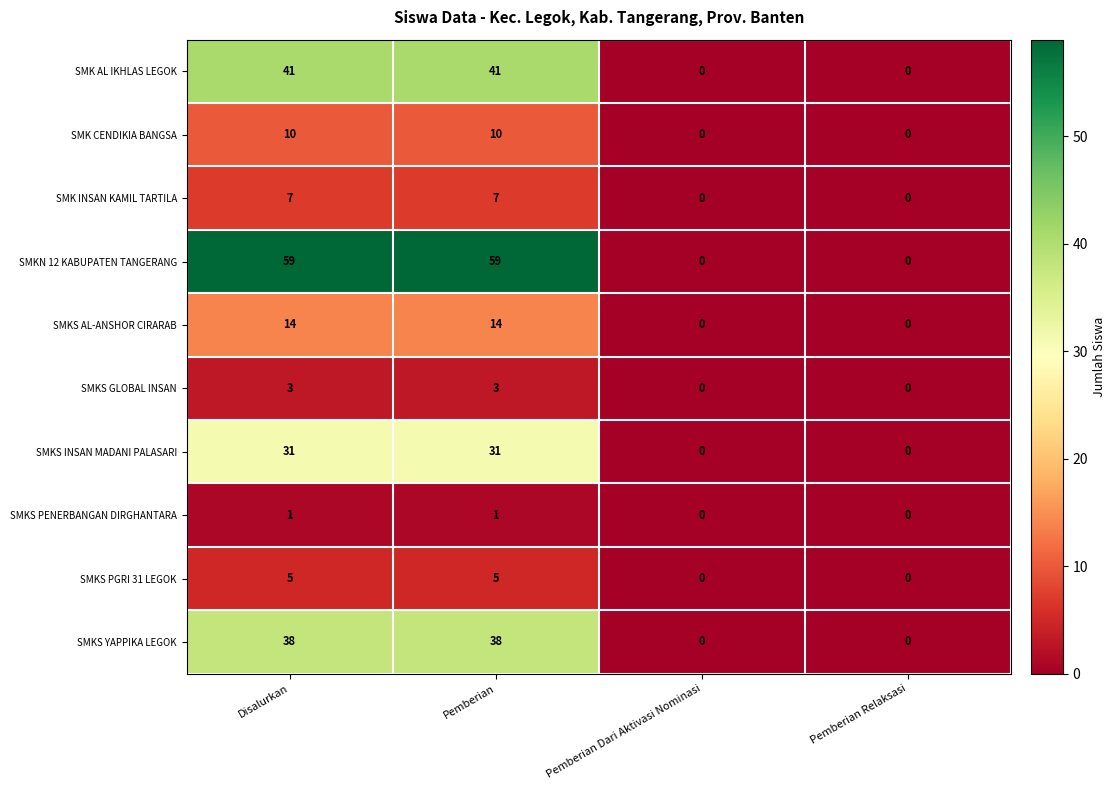

What is the sum of the SMKS AL-ANSHOR CIRARAB values at Disalurkan and Pemberian?

28